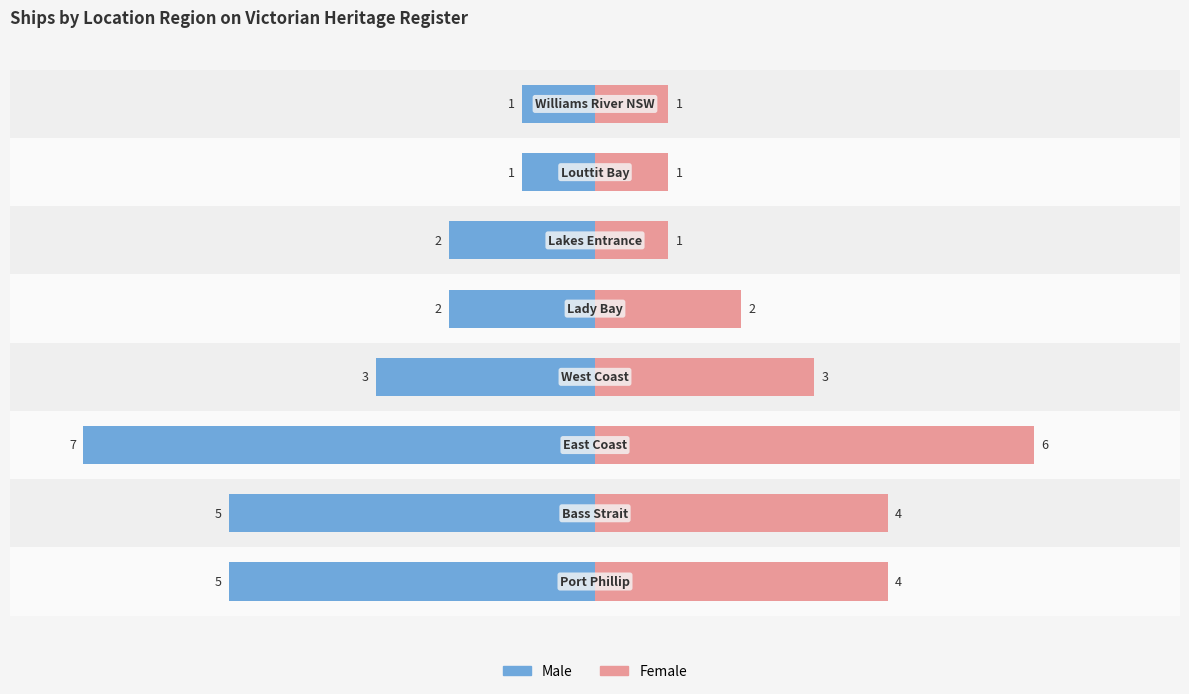

What is the highest value of the Female series?

6